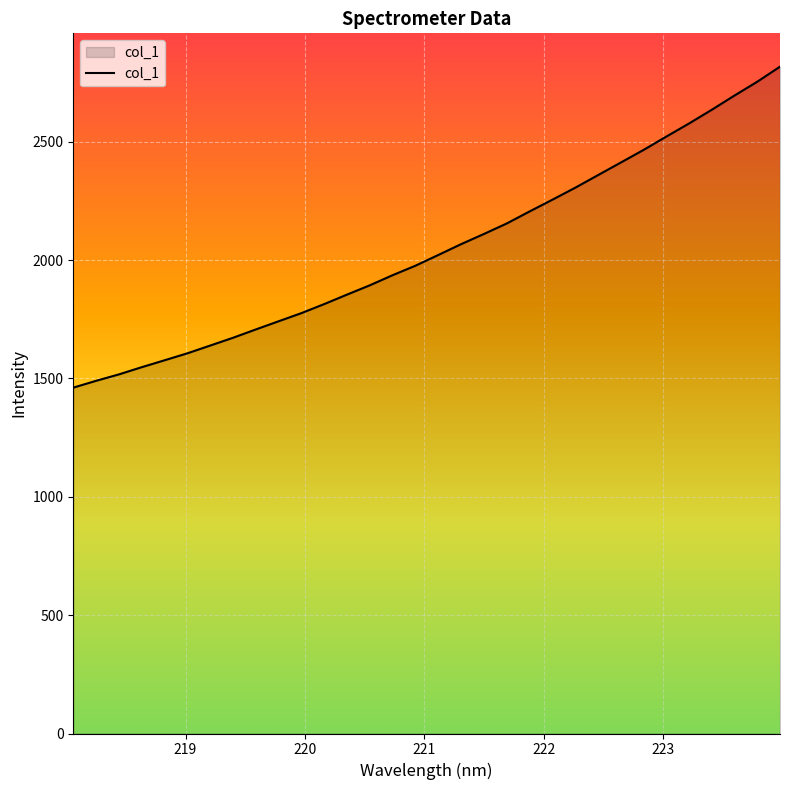

Does the chart have visible grid lines?

Yes